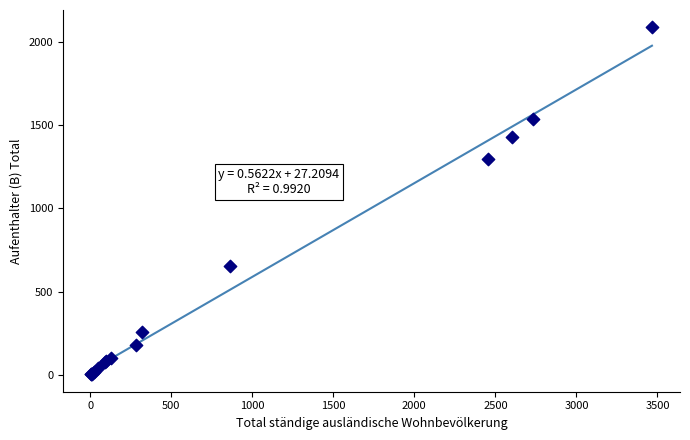

What Y value in the scatter plot is closest to 1045?

1296